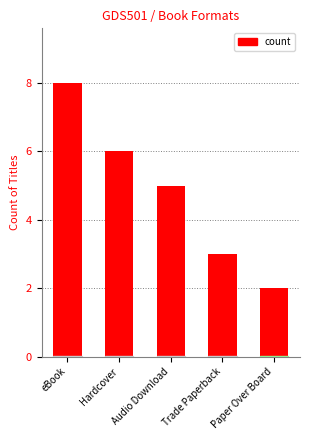

At which label does the data first exceed 5?

eBook